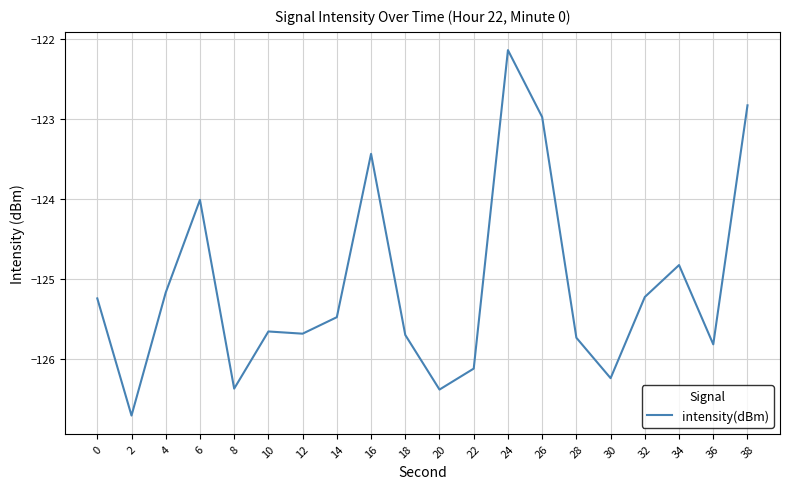

True or false: the data has more than 1 interior local peaks.

True